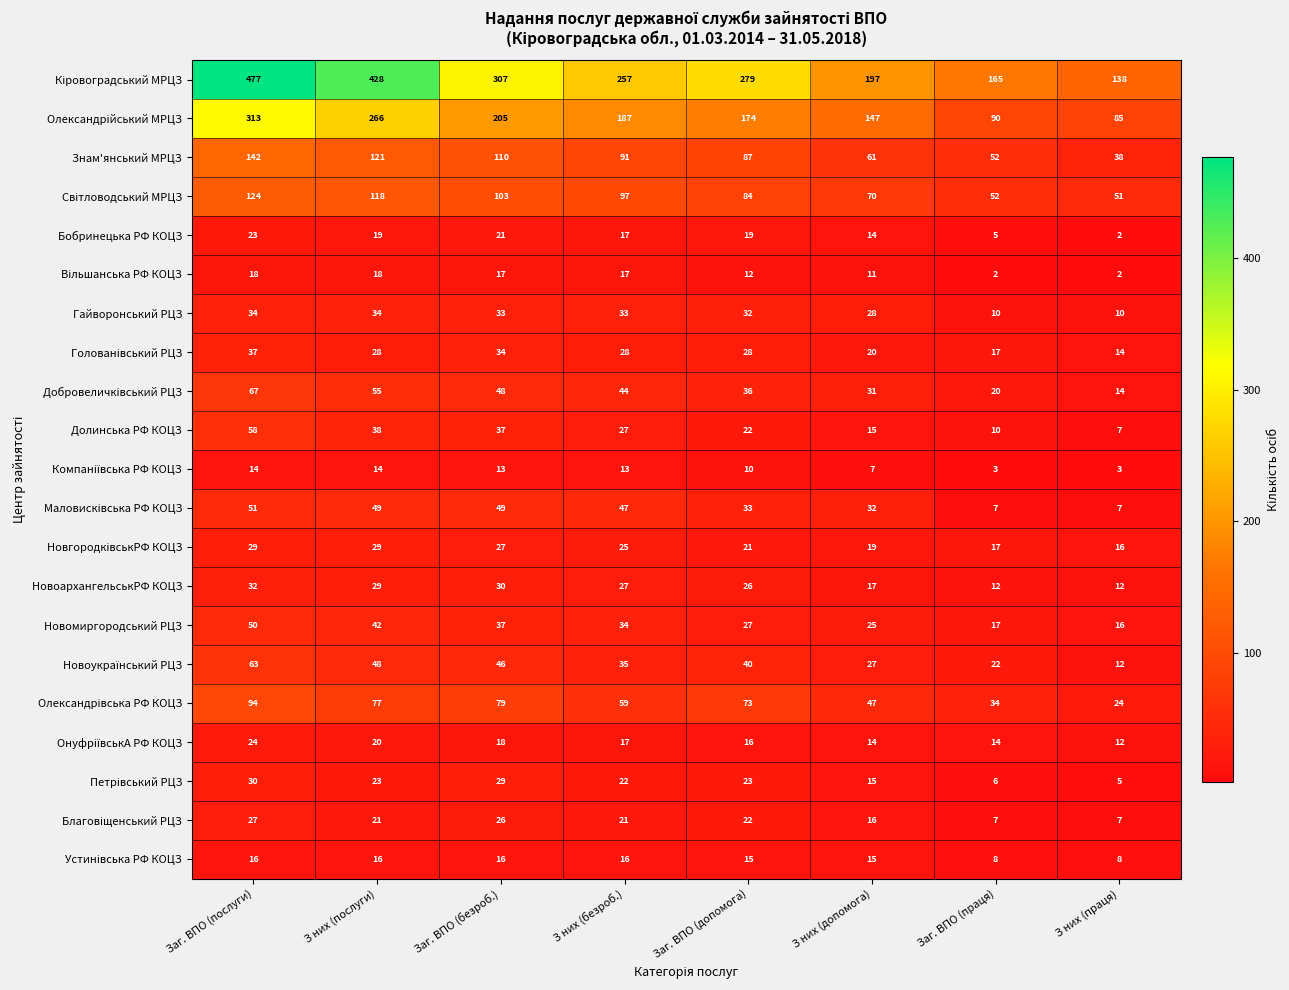

How many data points does each series have?

8